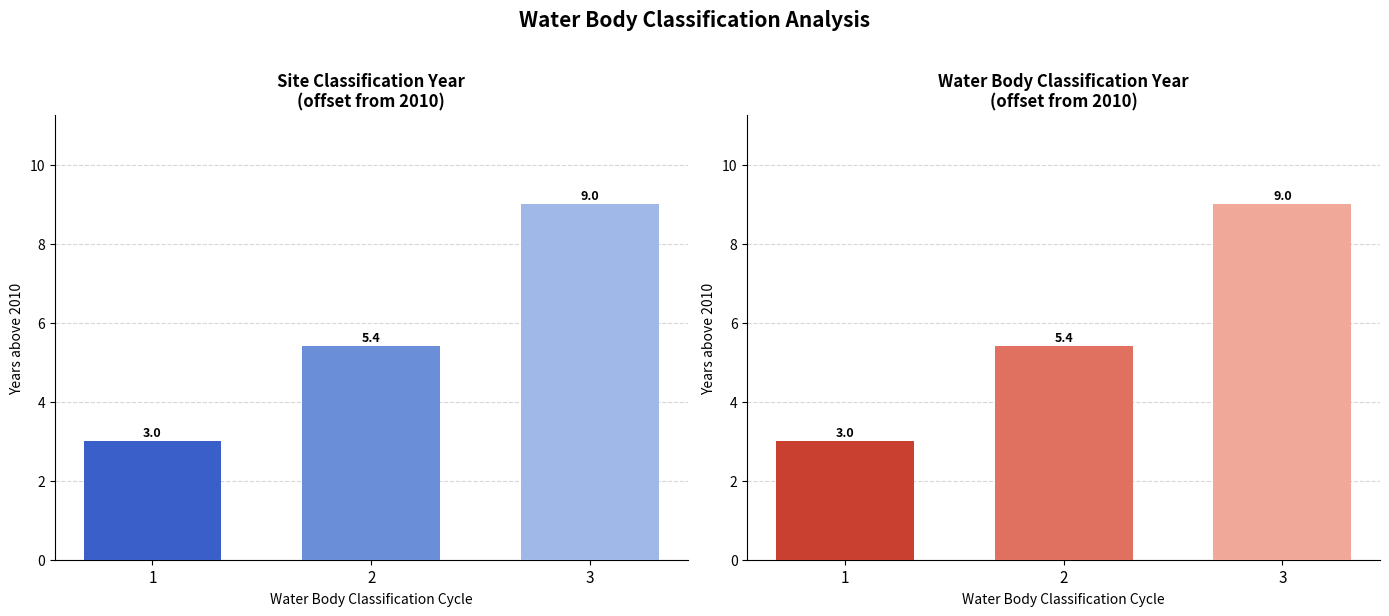

Is the value of Site Classification Year at 3 greater than the value of Water Body Classification Year at 1?

Yes